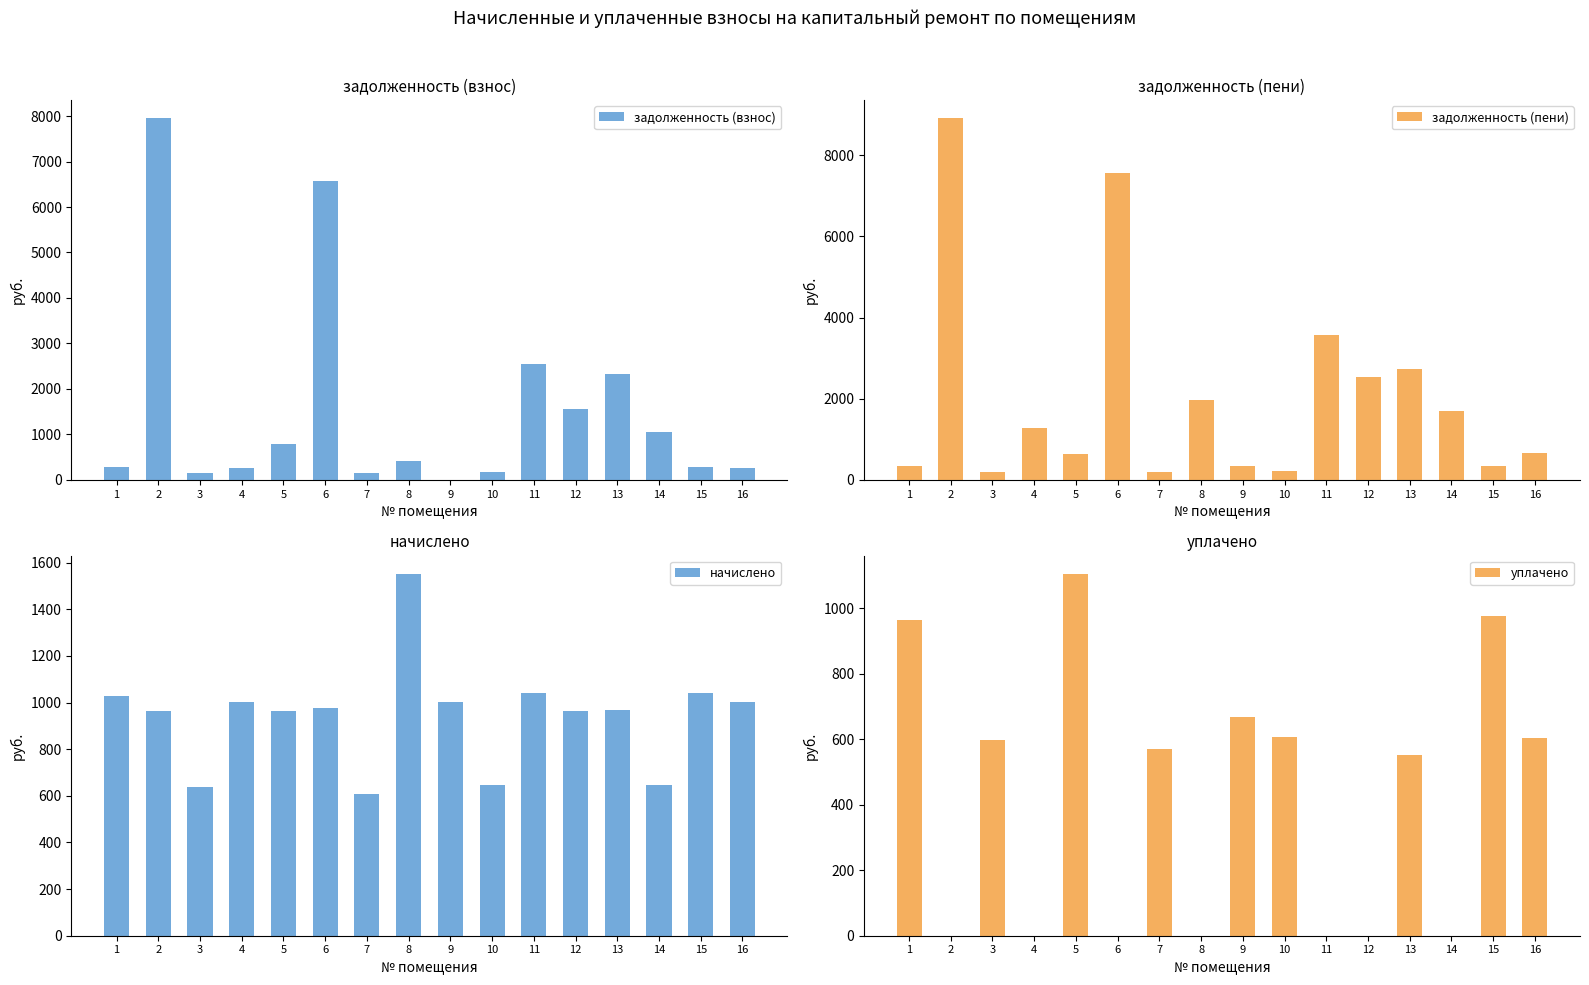

Between 1 and 8, which series saw the biggest shift?

задолженность (пени)